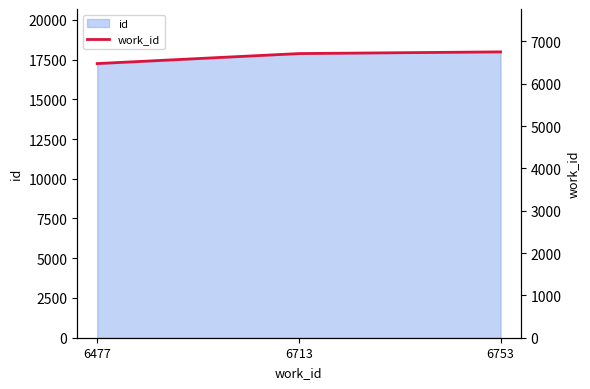

The value at 6477 is 8942. True or false?

False